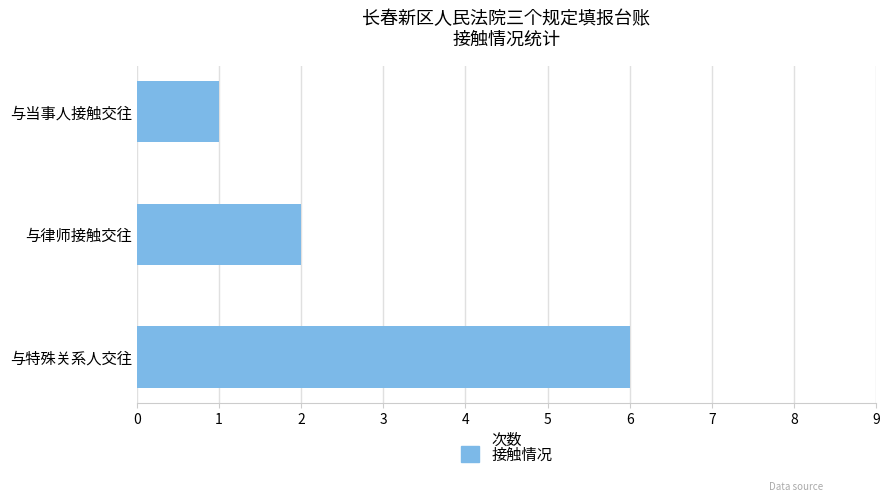

What is the difference between the maximum and second lowest values?

4